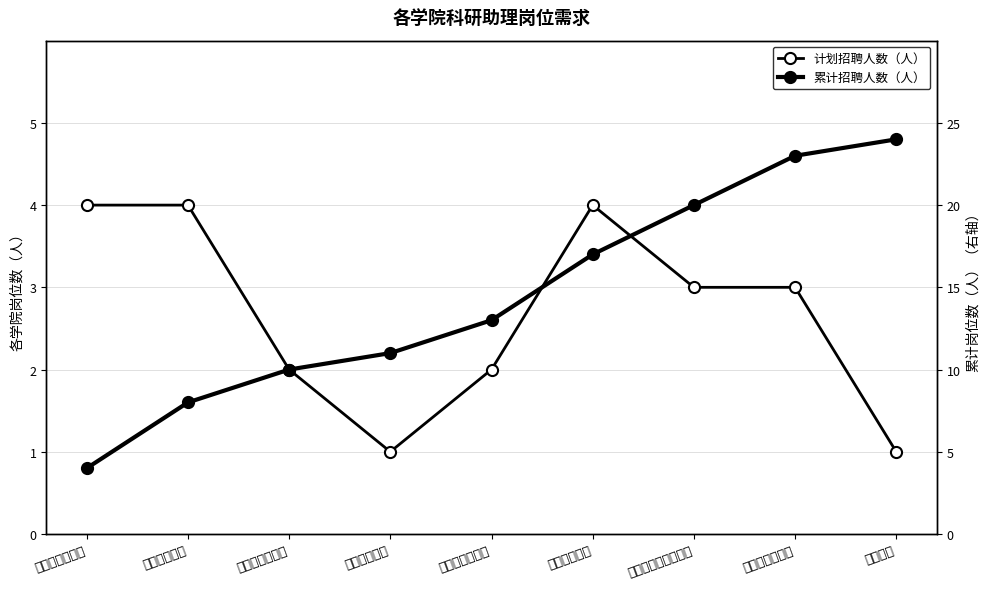

What is the highest value of the 计划招聘人数（人） series?

4